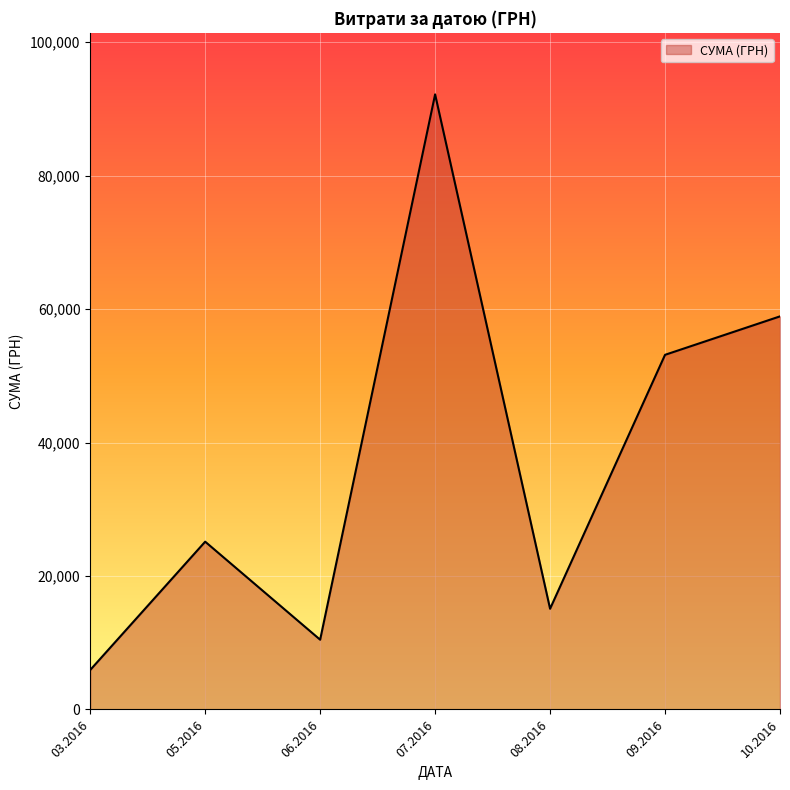

Count the number of data series in this chart.

1